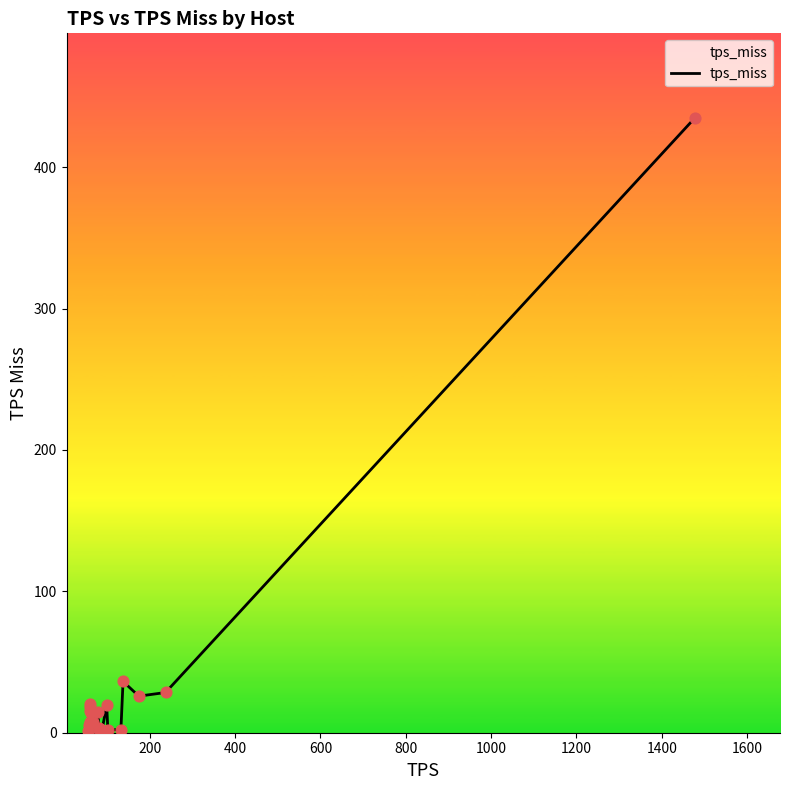

What is the greatest value displayed?

434.6